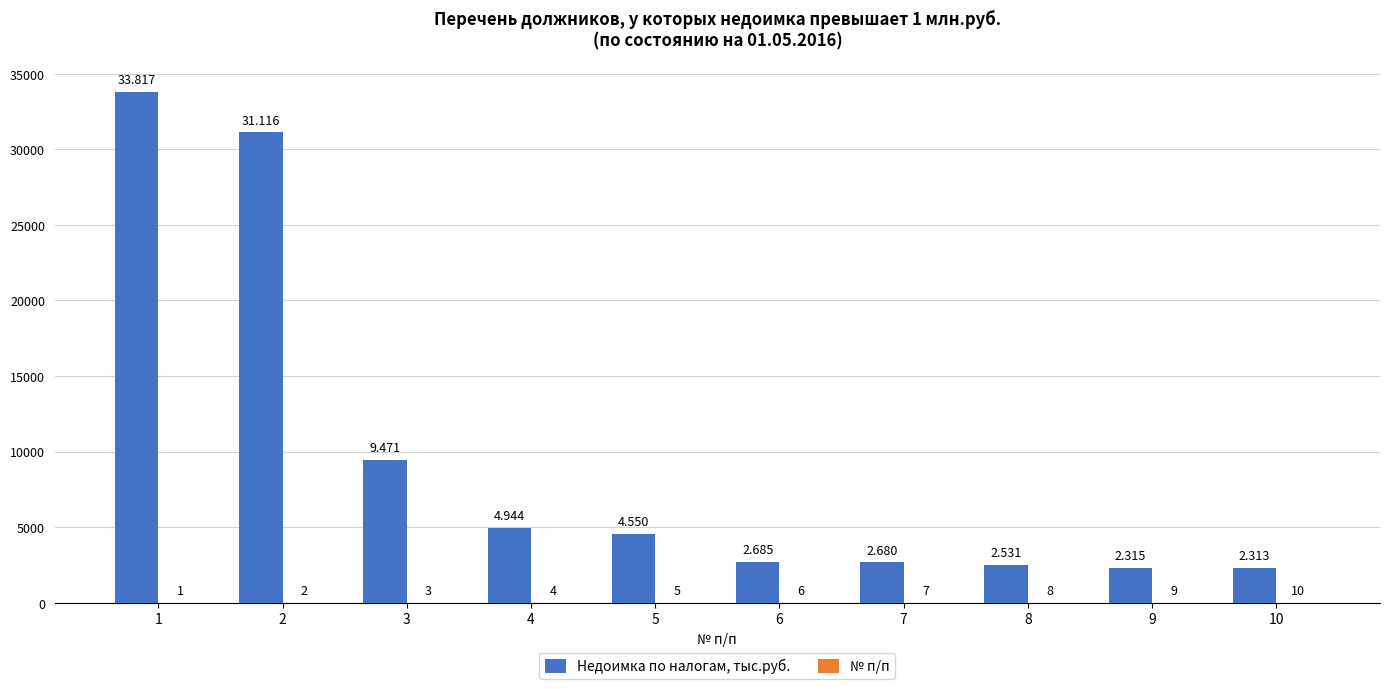

Which series has the largest total across all categories?

Недоимка по налогам, тыс.руб.